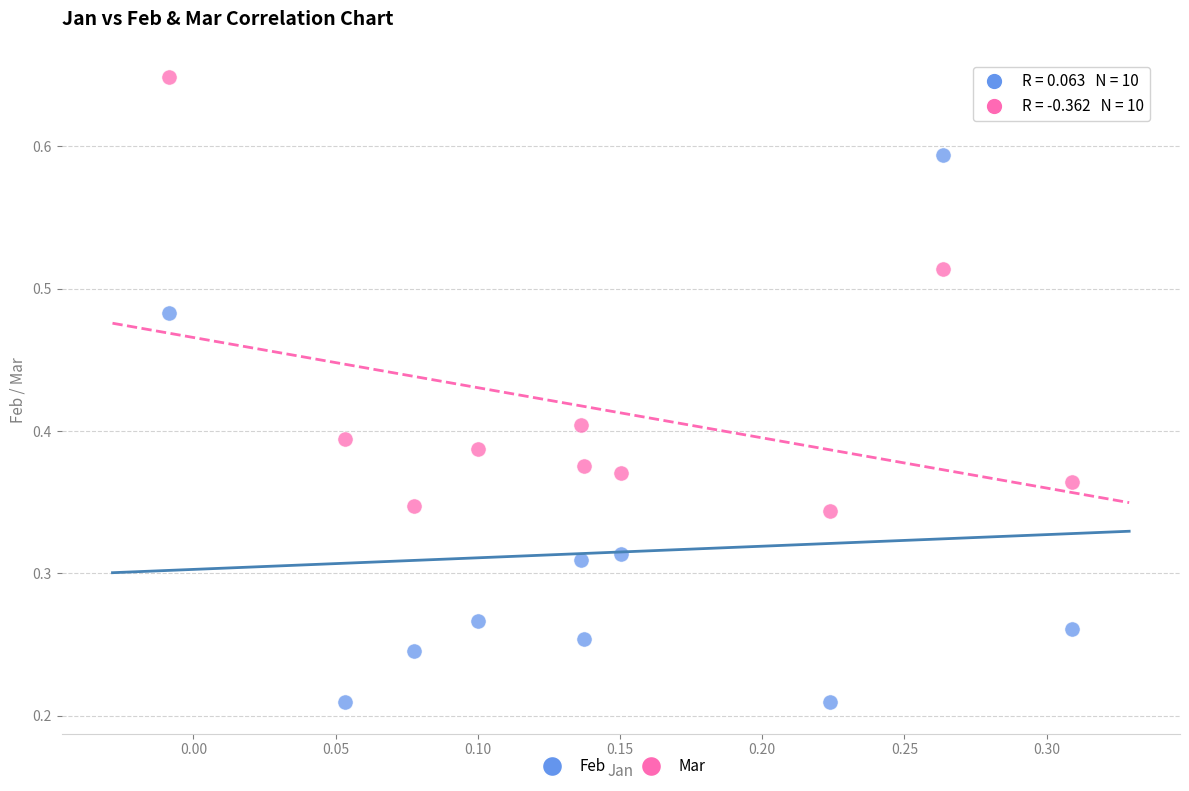

Which series reaches the minimum Y coordinate?

Feb